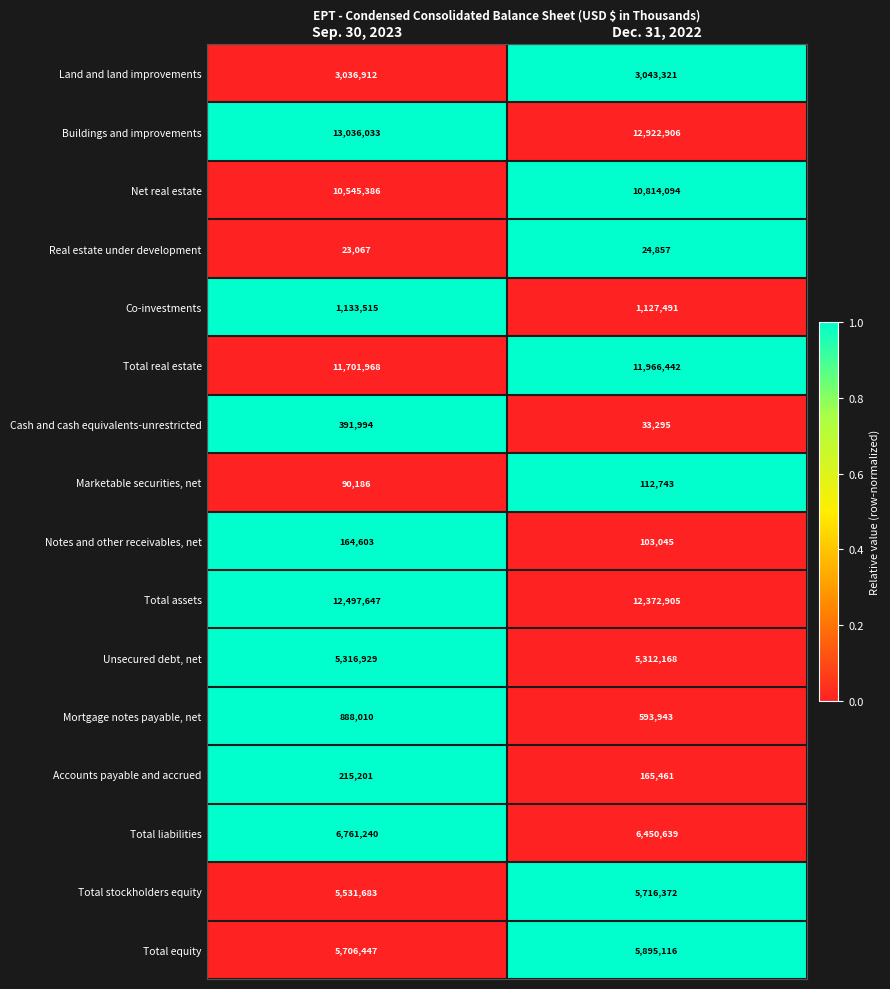

What is the sum of the Cash and cash equivalents-unrestricted values at Sep. 30, 2023 and Dec. 31, 2022?

425289